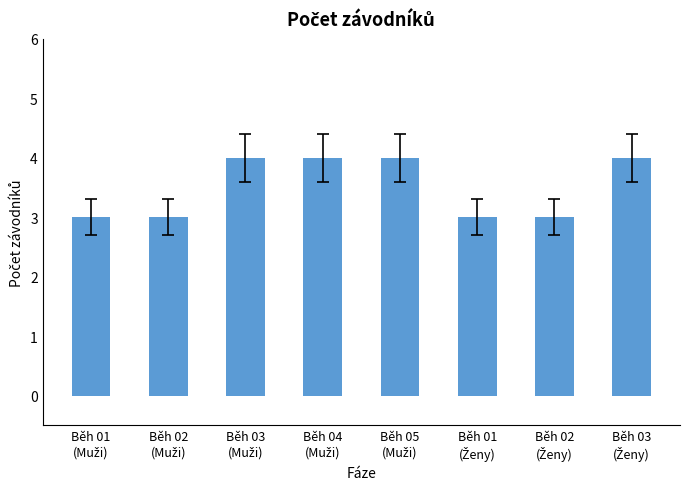

What is the smallest value displayed?

3